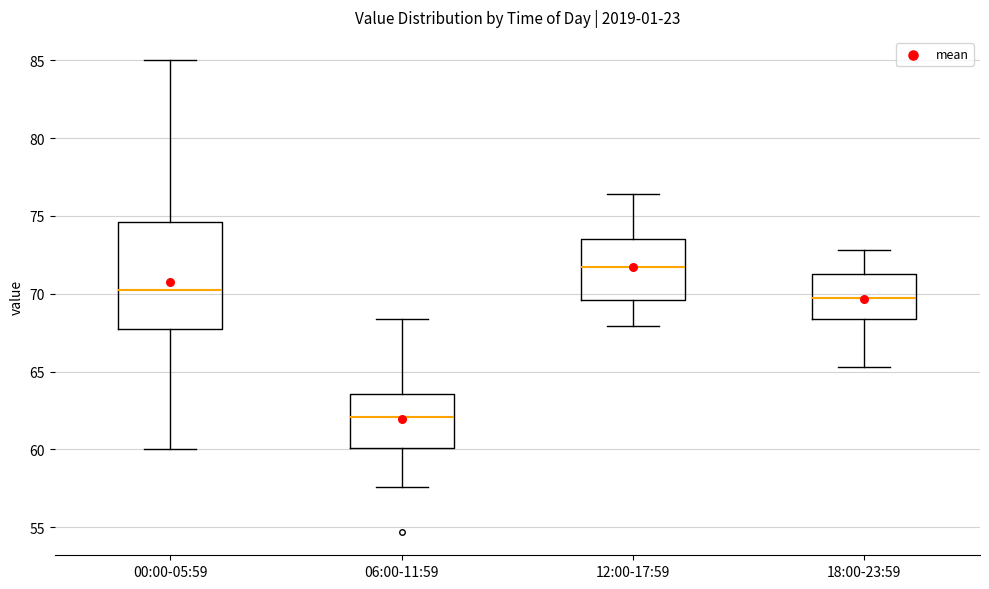

Which box is the tallest, from its lower edge to its upper edge?

00:00-05:59